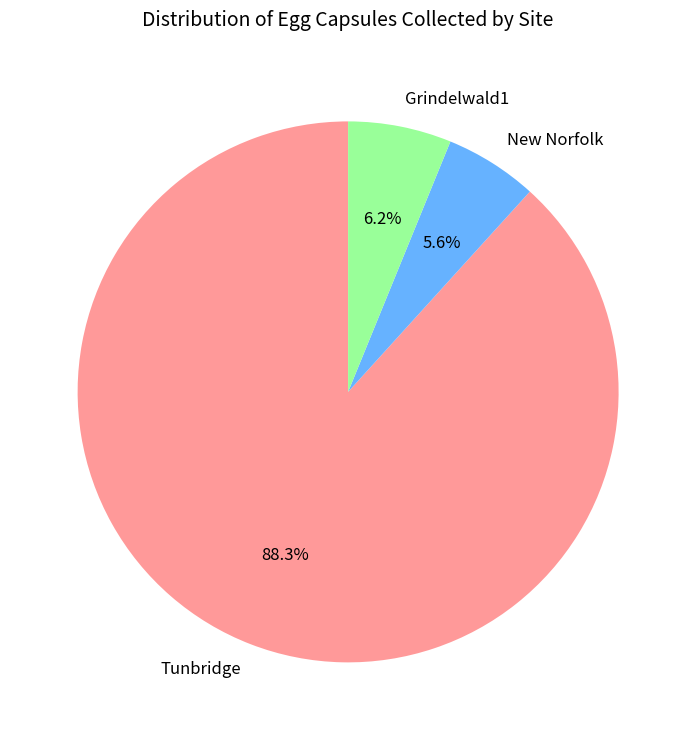

Which slice represents more than half of the pie?

Tunbridge